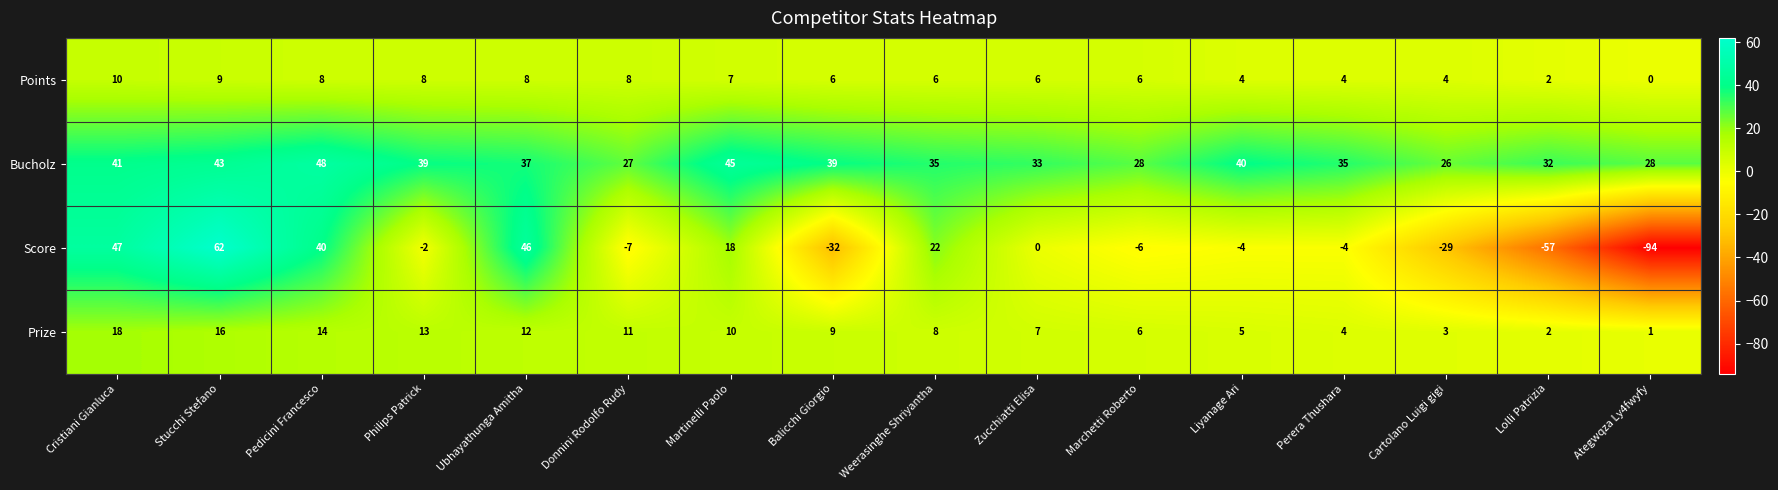

Which series has the largest range (max minus min)?

Score